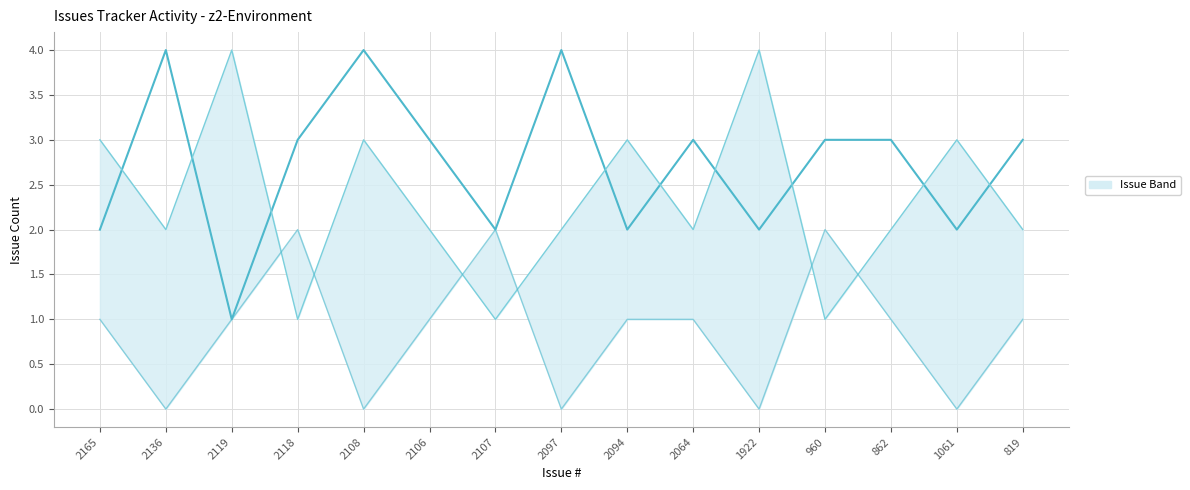

What is the total value across all series at 2136?

6